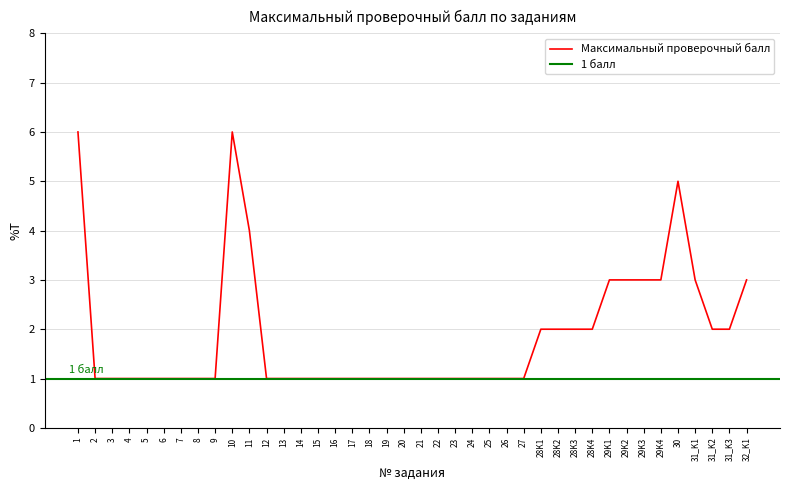

Is it true that the value at 22 is 1?

True